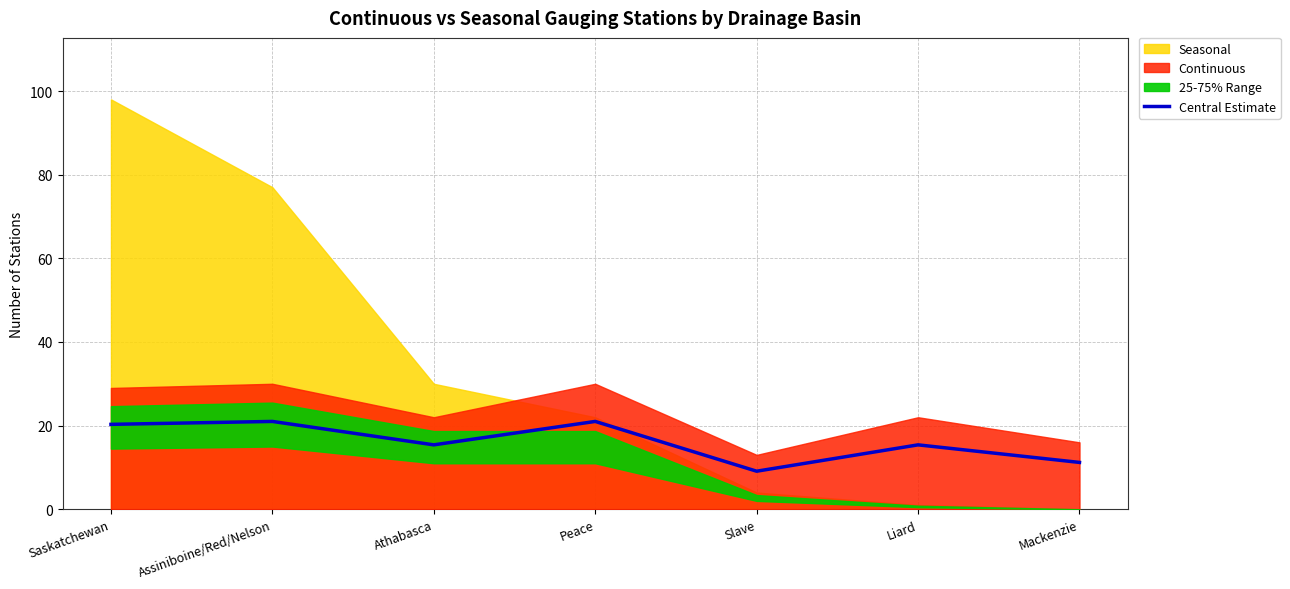

How many lines are shown in the chart?

1